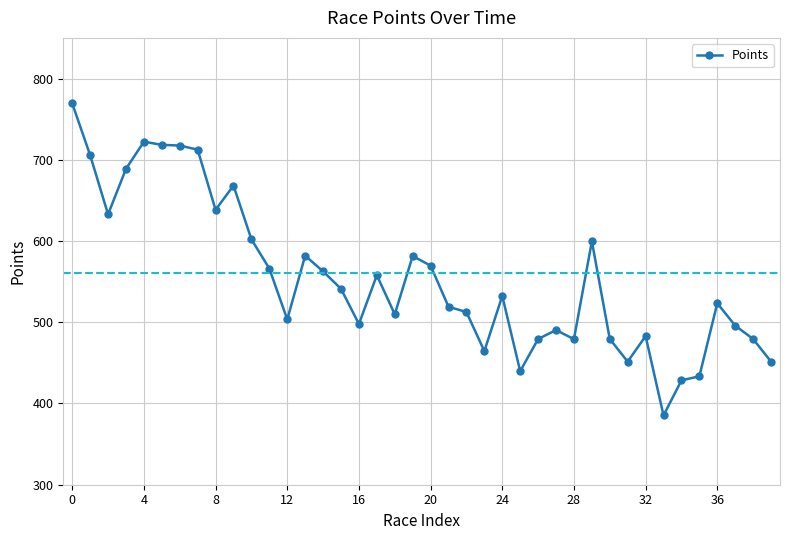

True or false: there are more than 0 points higher than both neighbors.

True